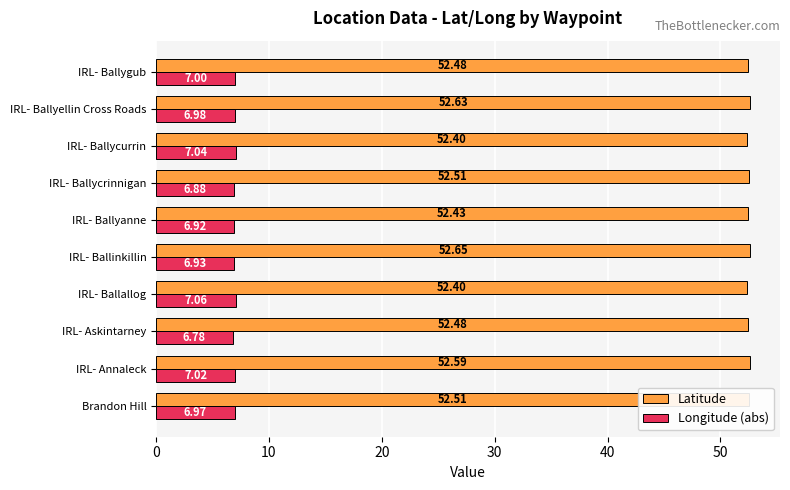

Where is Longitude (abs) nearest to the value 6?

IRL- Askintarney